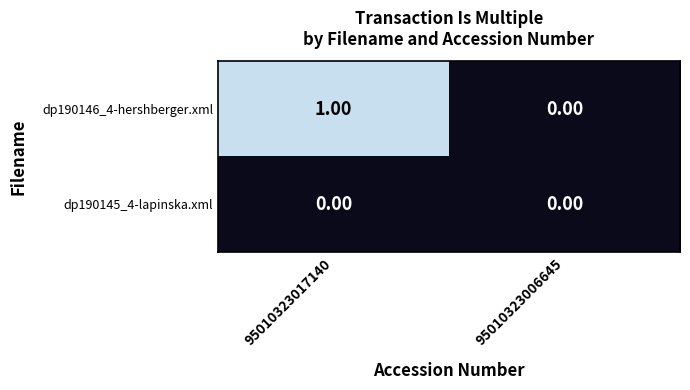

Which series has the largest total across all categories?

dp190146_4-hershberger.xml